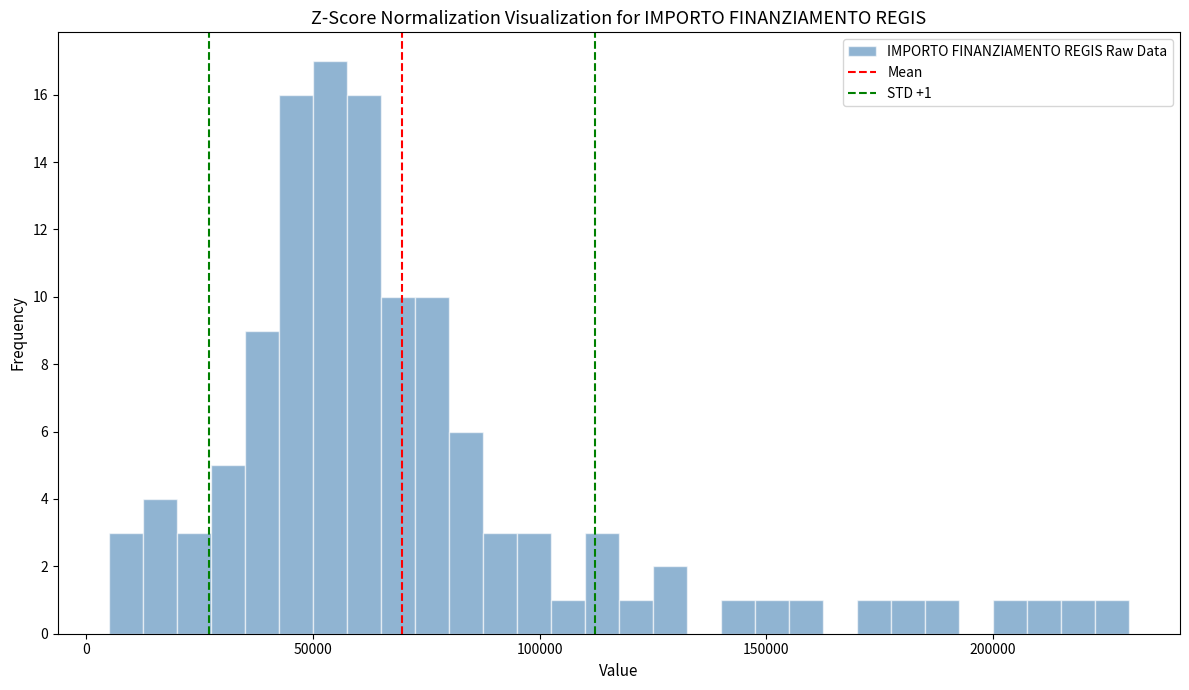

Read against the x-axis, roughly where is the centre of the tallest bar?

55000